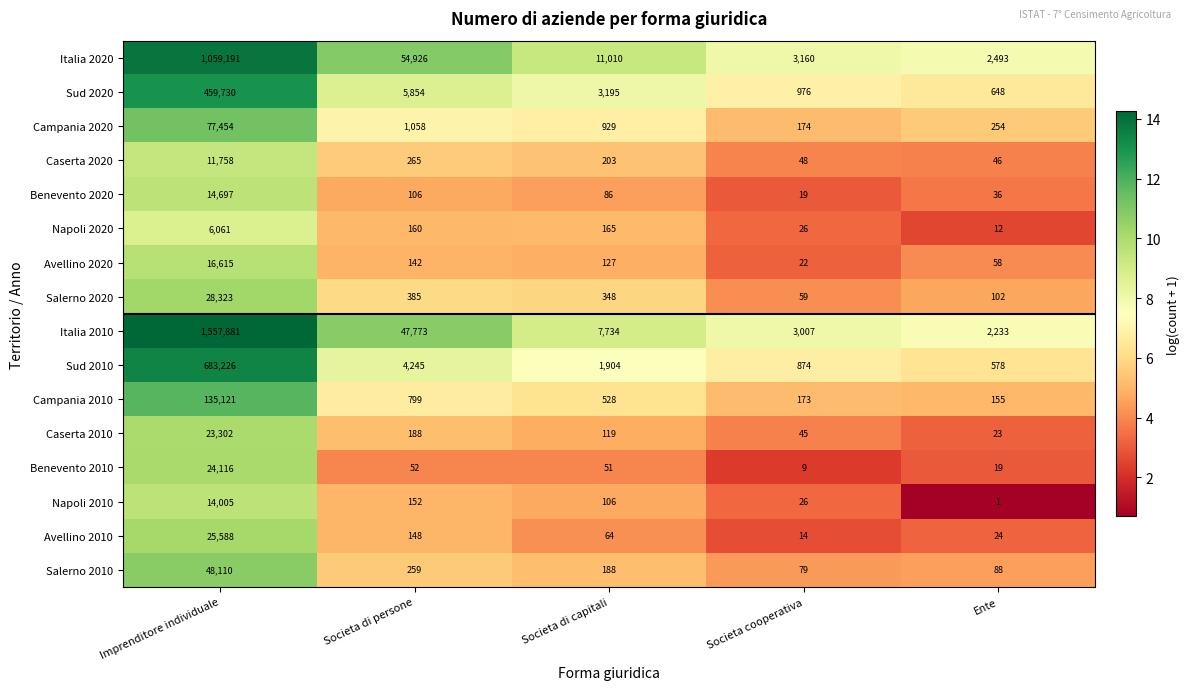

Which series has the widest spread of values?

Italia 2010